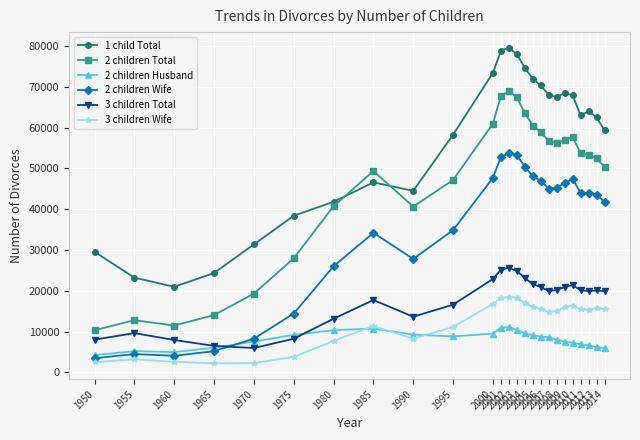

True or false: 3 children Total and 2 children Total cross at least once.

False